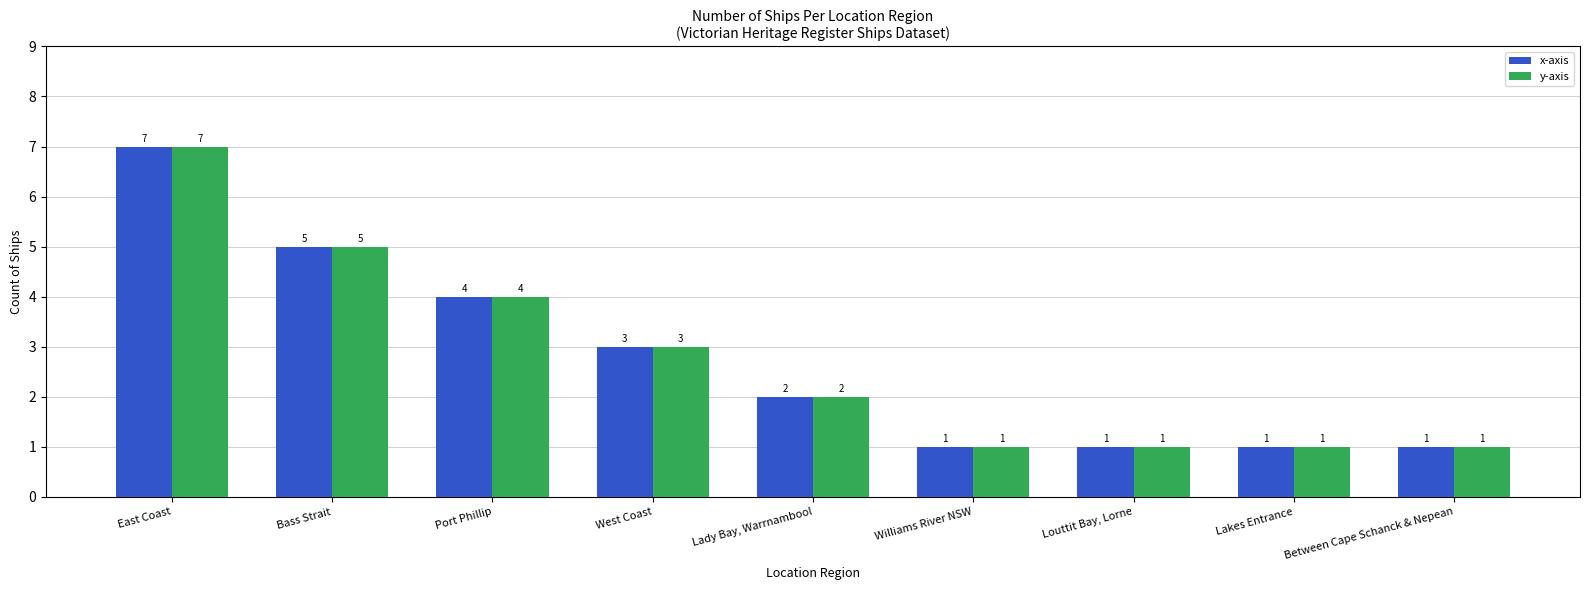

How many values in the x-axis series are below 2?

4